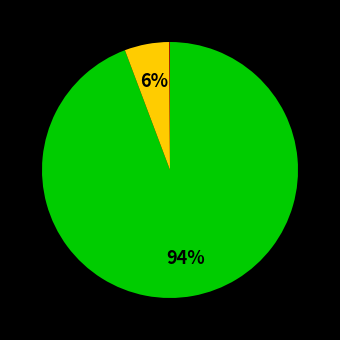

To the nearest percent, what is the difference between the largest and smallest slice percentages?

94%